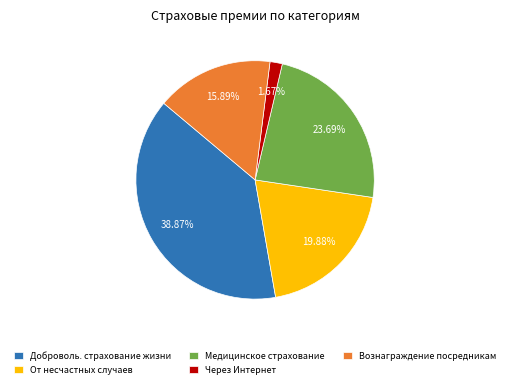

Rank the categories by value from lowest to highest.

Через Интернет, Вознаграждение посредникам, От несчастных случаев, Медицинское страхование, Доброволь. страхование жизни